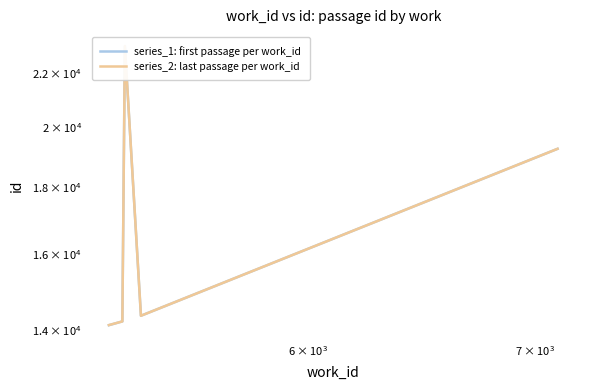

List the series in order of their overall mean, highest first.

series_2: last passage per work_id, series_1: first passage per work_id